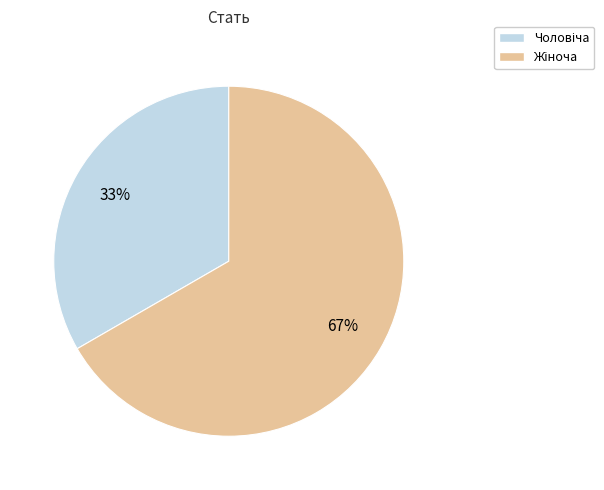

Does any single category account for the majority?

Yes